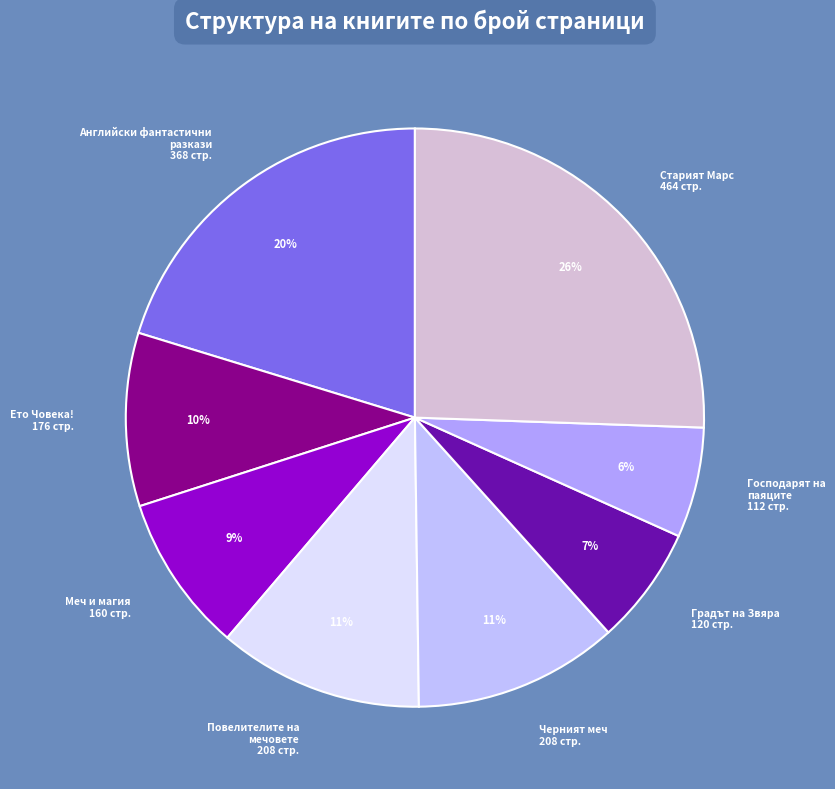

Approximately how many times larger is the value at Повелителите на мечовете 208 стр. compared to Старият Марс 464 стр.?

0.4